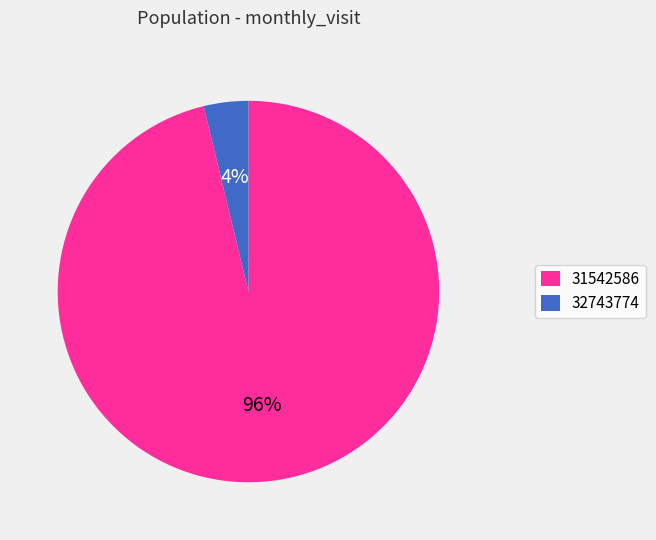

Which slice is the largest?

31542586